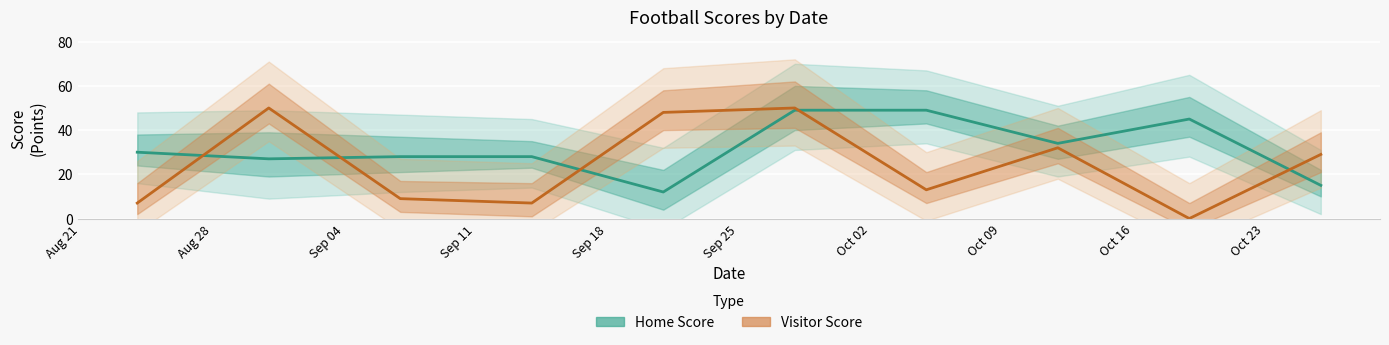

What is the minimum value for Home Score?

12